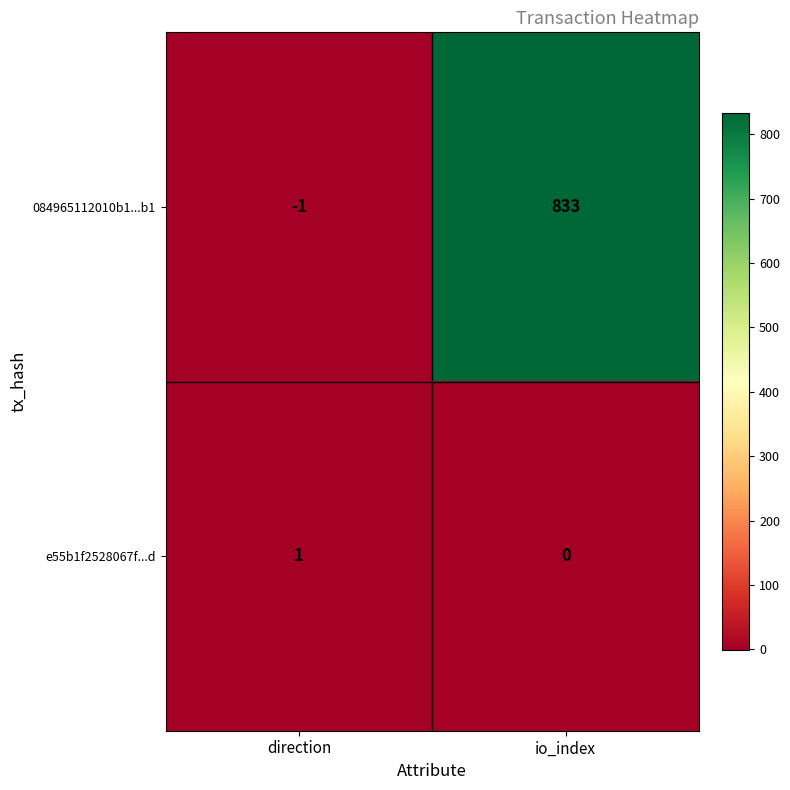

Count the number of categories in the chart.

2